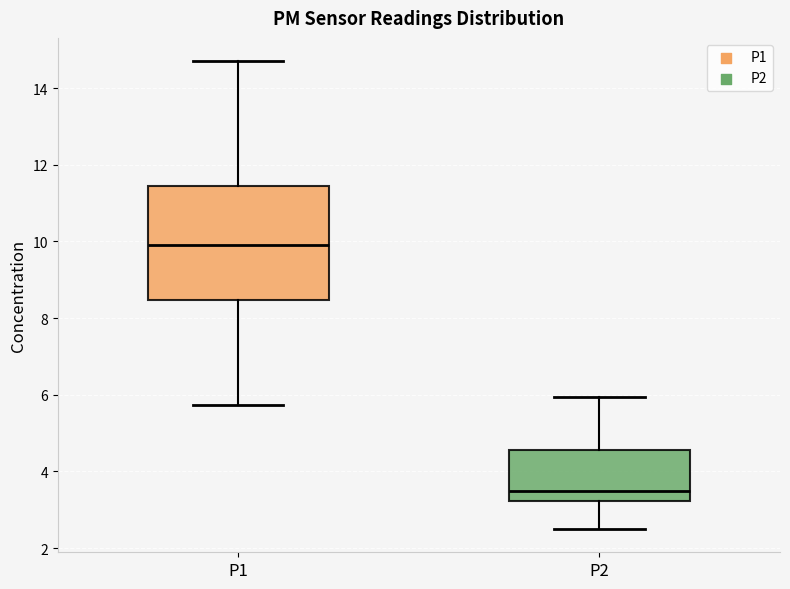

Where does the upper whisker of the box for P2 end on the y-axis? The values are not printed on the chart, so give them approximately, as read against the axis.

6.0